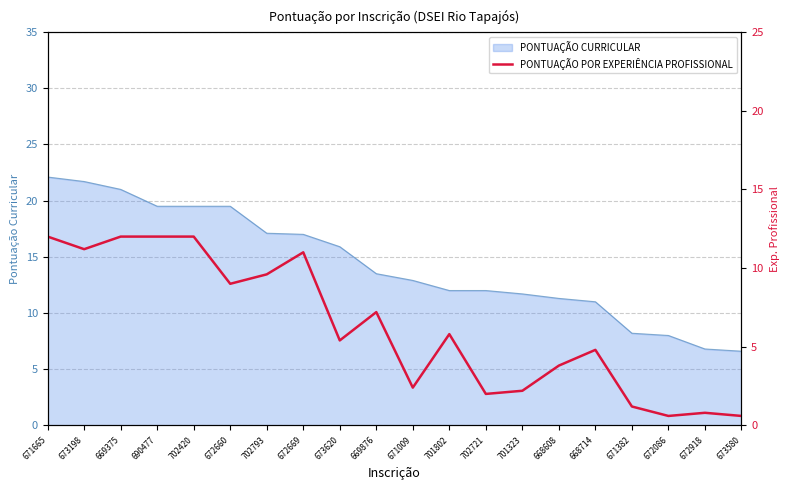

What is the sum of all values?

125.6